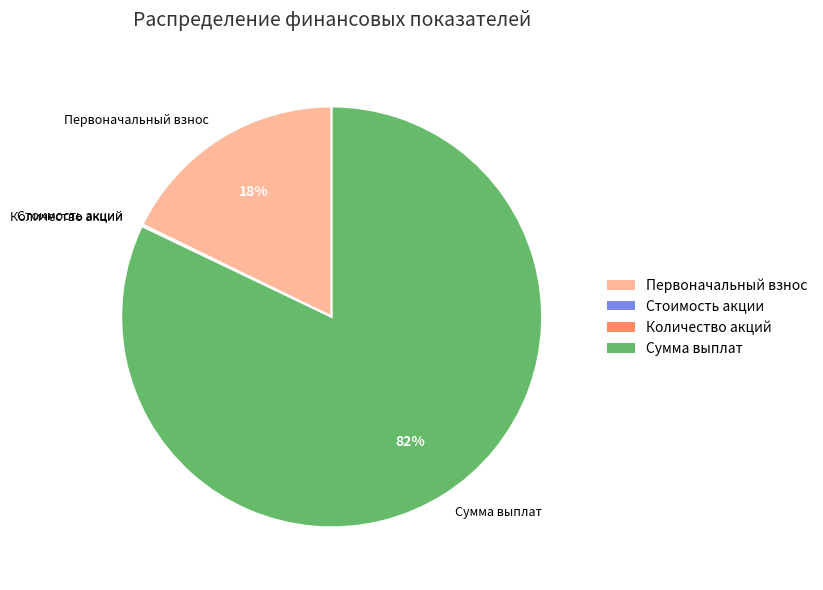

Which category accounts for the majority?

Сумма выплат